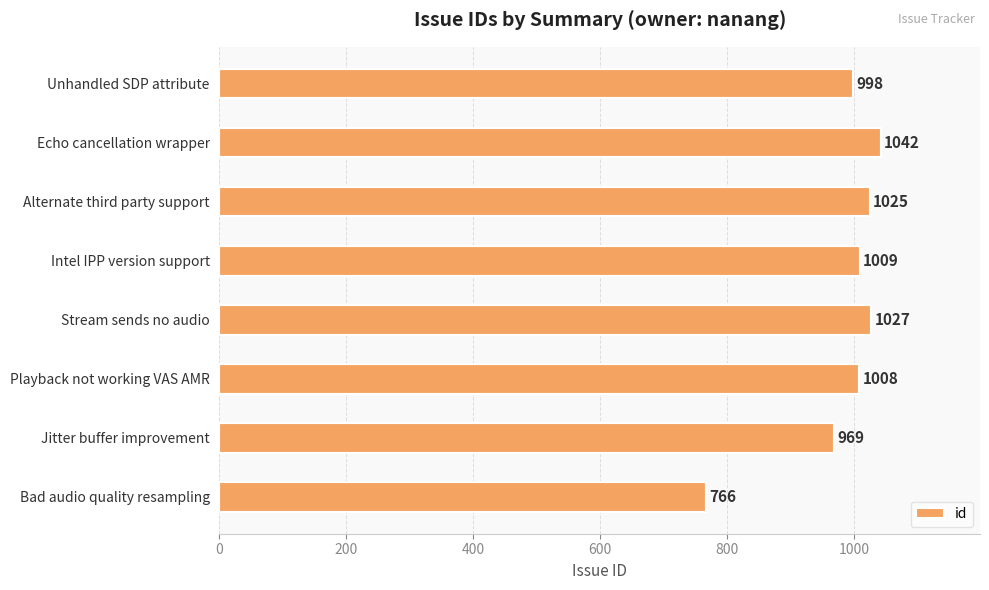

The value at Alternate third party support is 480. True or false?

False